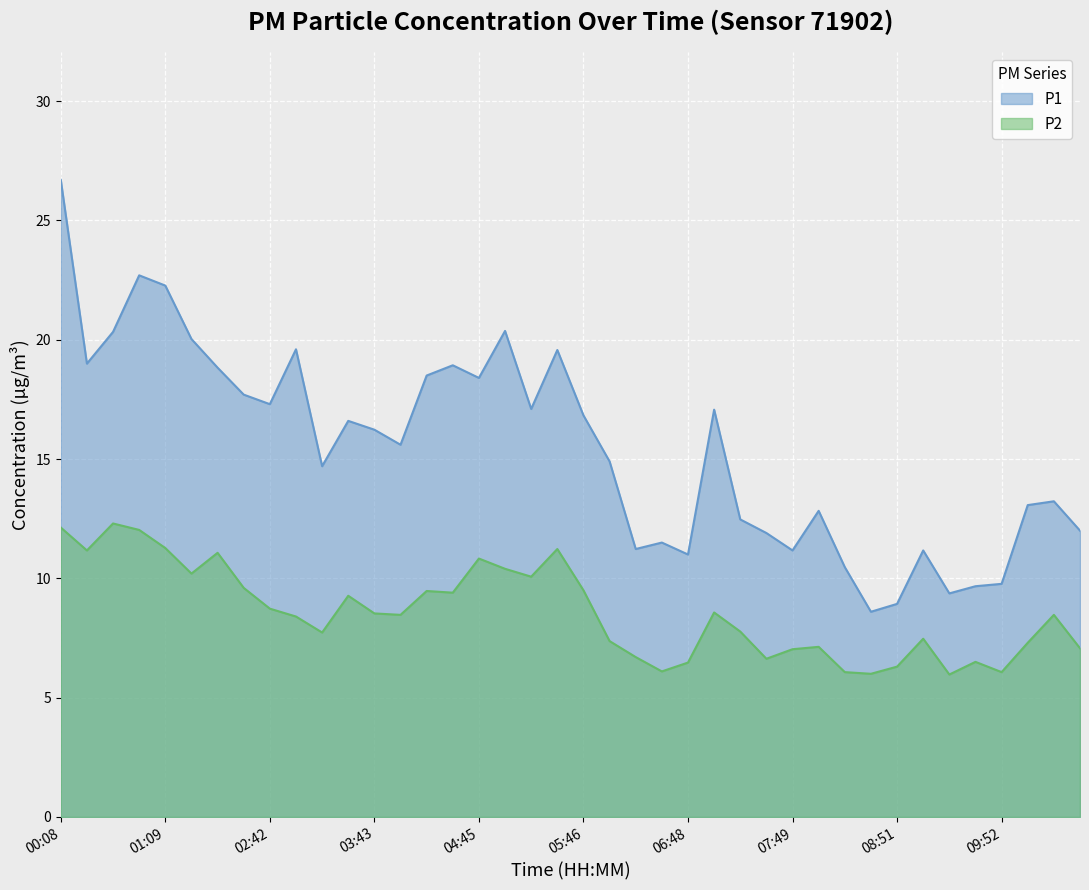

Which series has the largest range (max minus min)?

P1